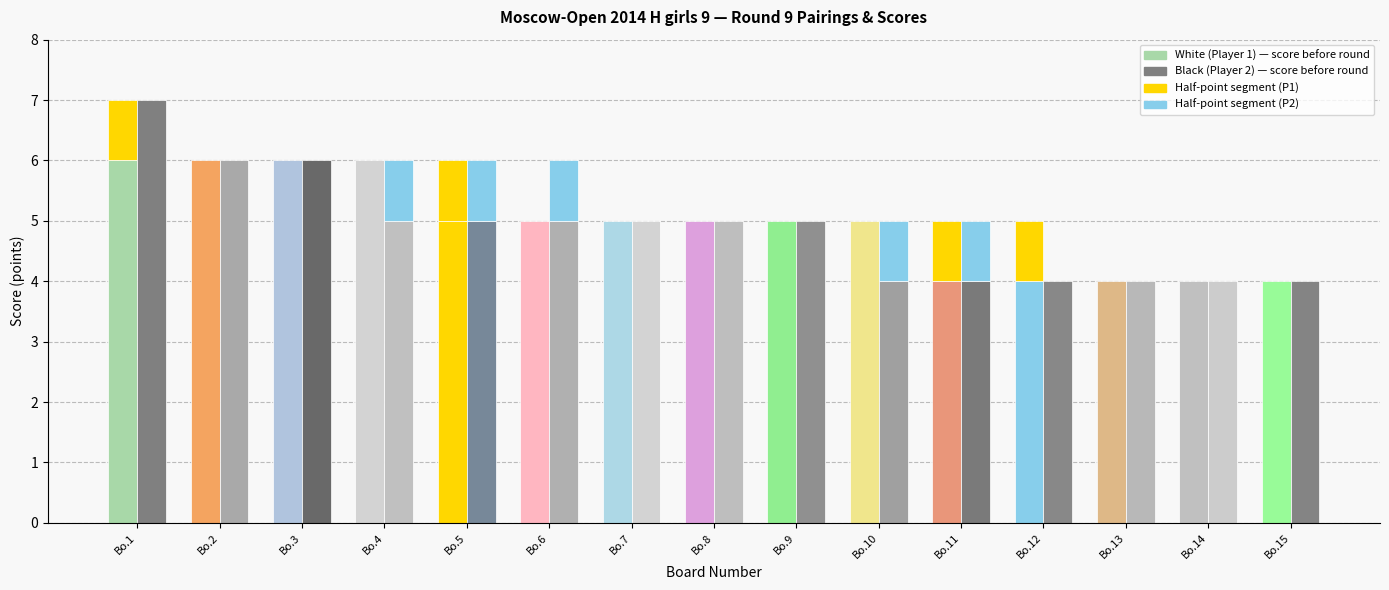

What is the difference between the maximum and second lowest values in the White (Player 1) series?

2.5